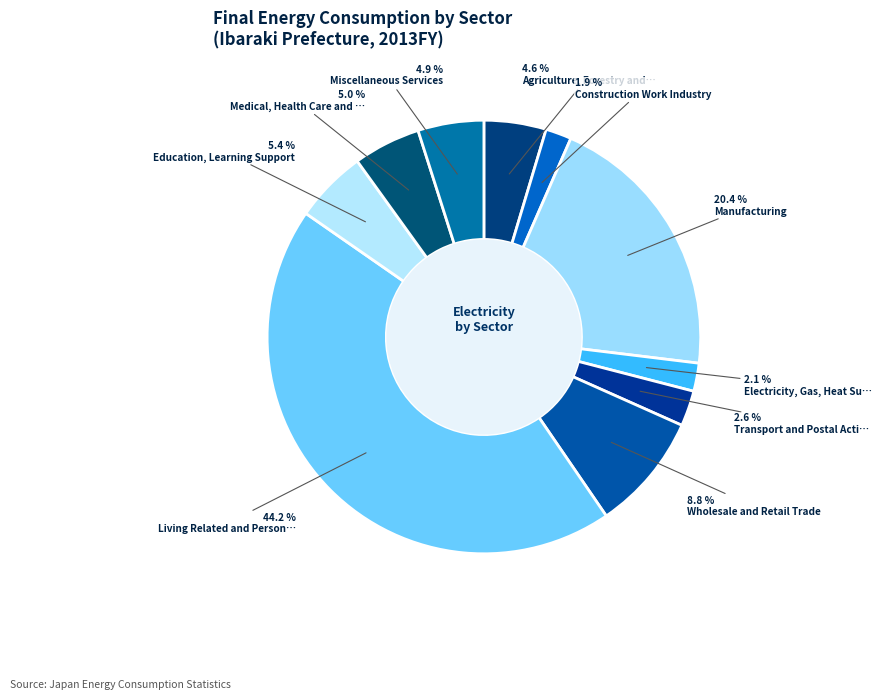

How many segments does this pie chart have?

10